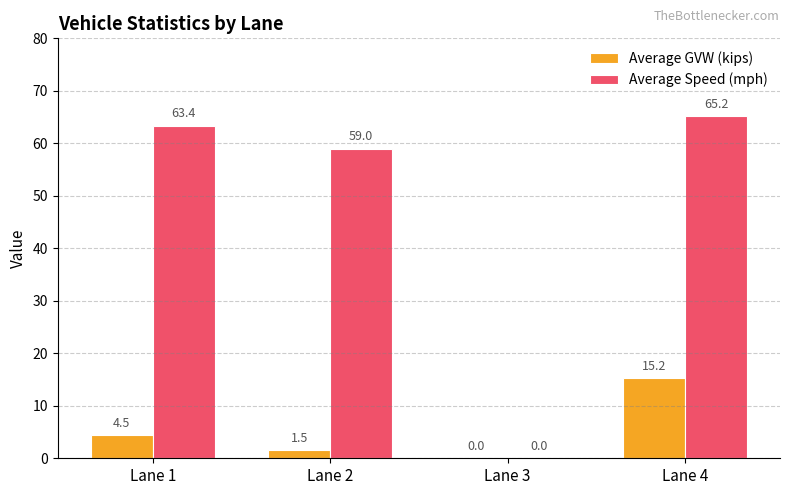

At which category is the sum across all series the highest?

Lane 4